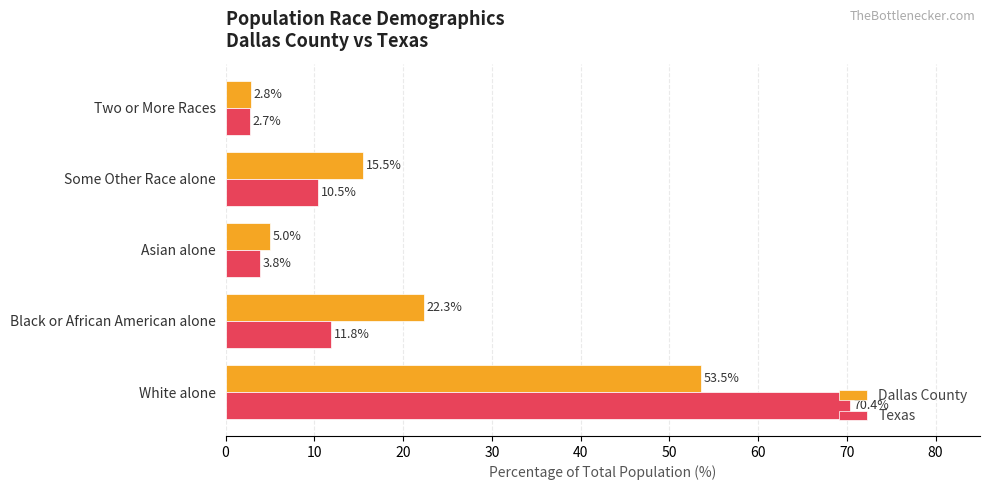

What is the spread (max minus min) of values at White alone?

16.9